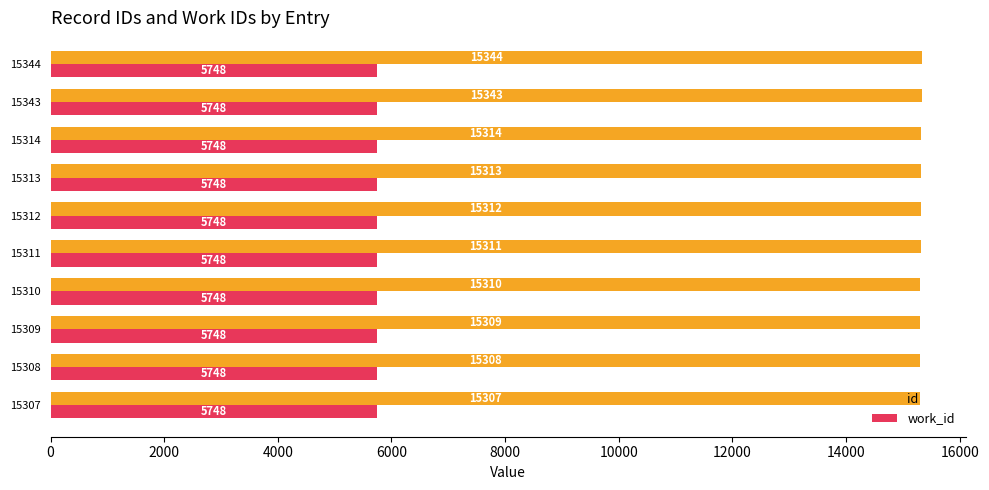

Which series has the widest spread of values?

id